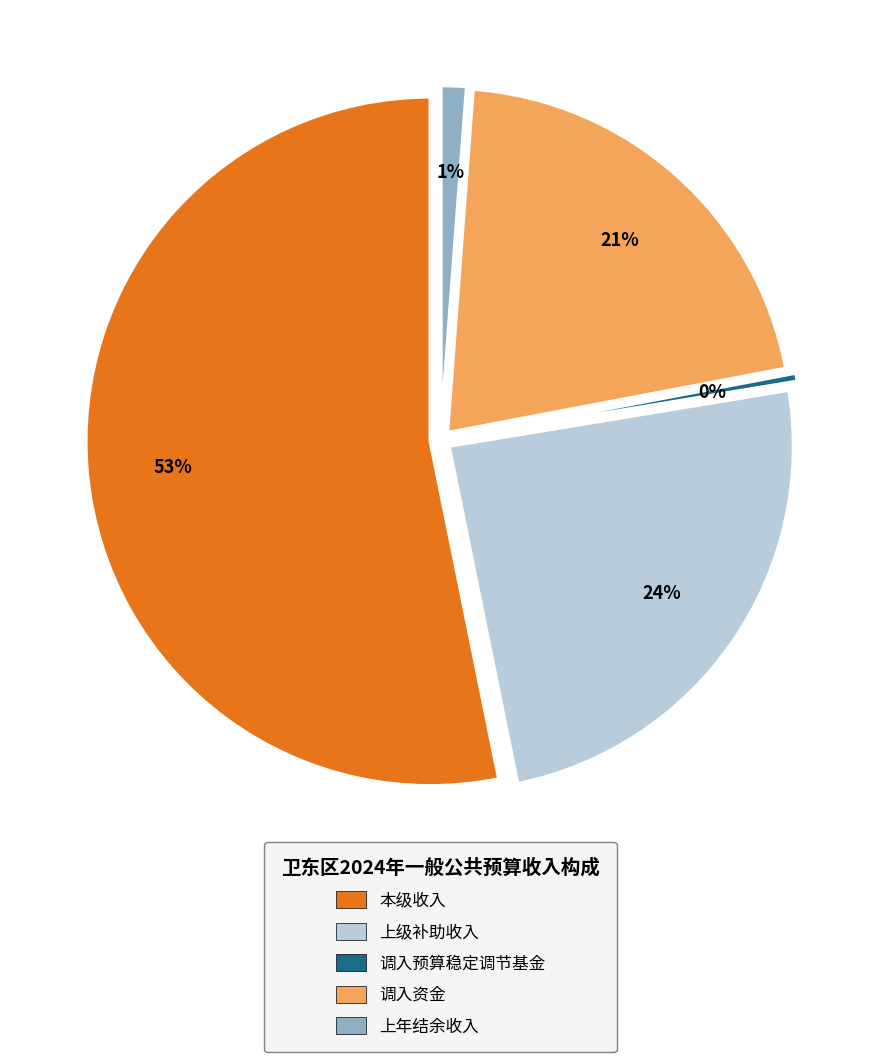

Rank the categories by value from highest to lowest.

本级收入, 上级补助收入, 调入资金, 上年结余收入, 调入预算稳定调节基金